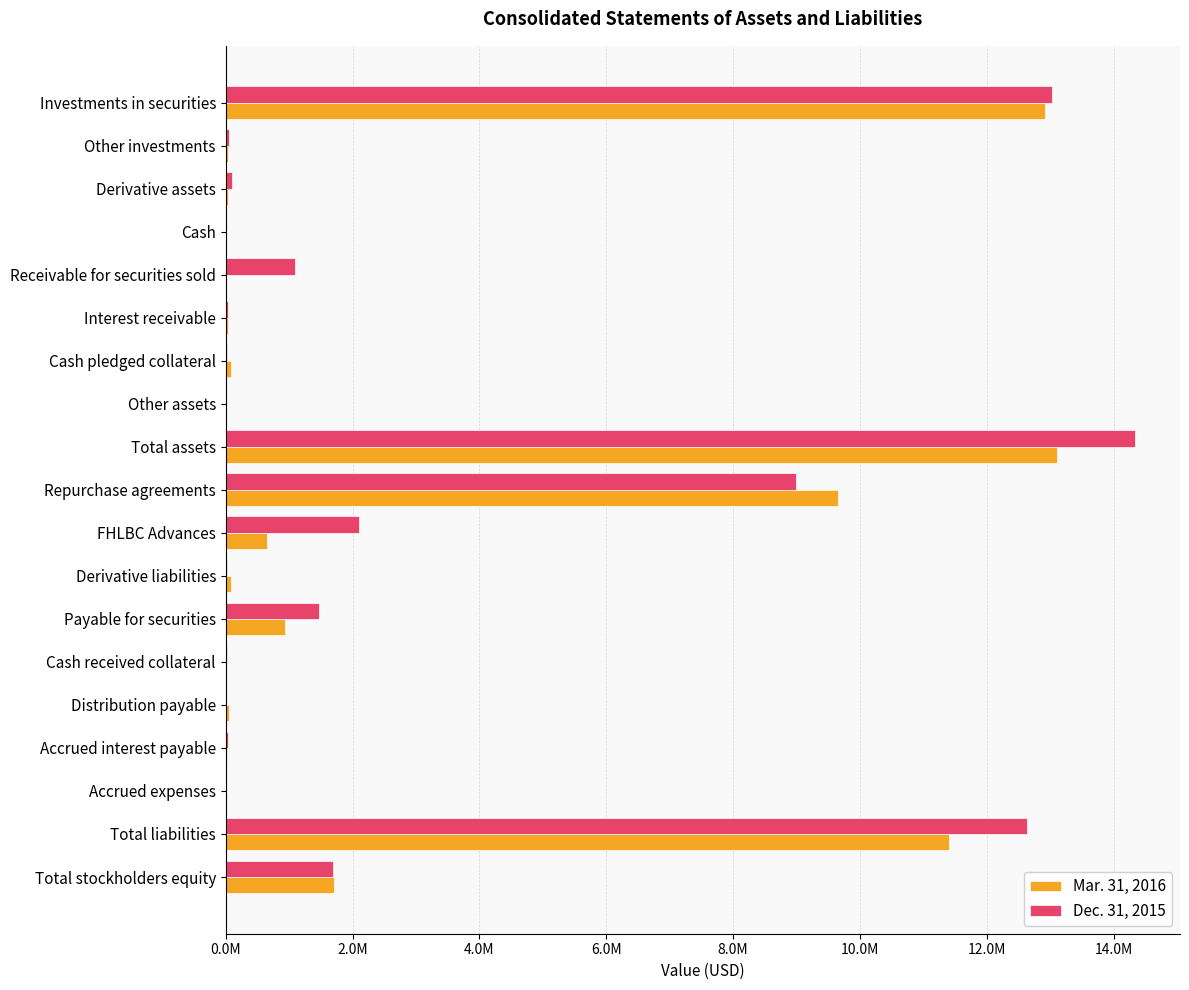

What are all the series names shown in the legend?

Mar. 31, 2016, Dec. 31, 2015